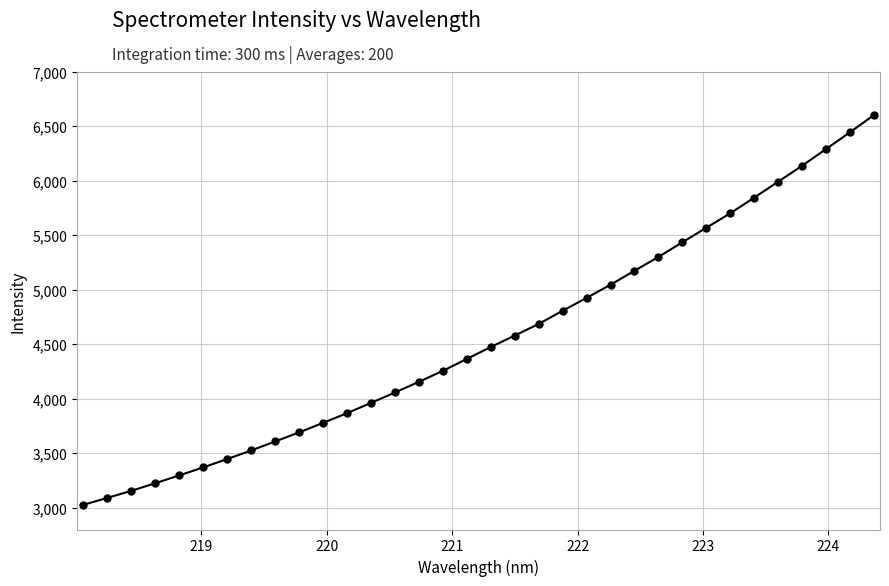

How many values are below 4473?

17